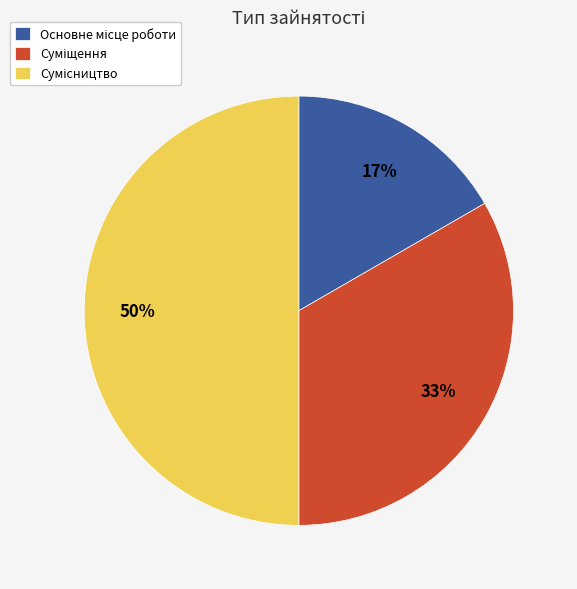

To the nearest percent, what is the average slice percentage?

33%